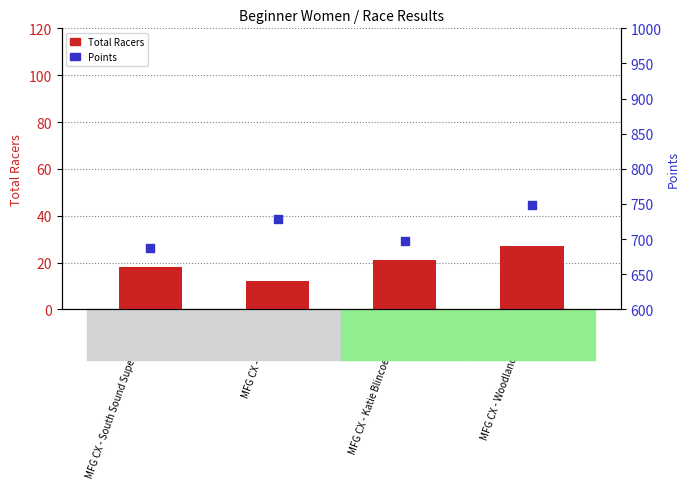

Which series reaches the maximum Y coordinate?

Points